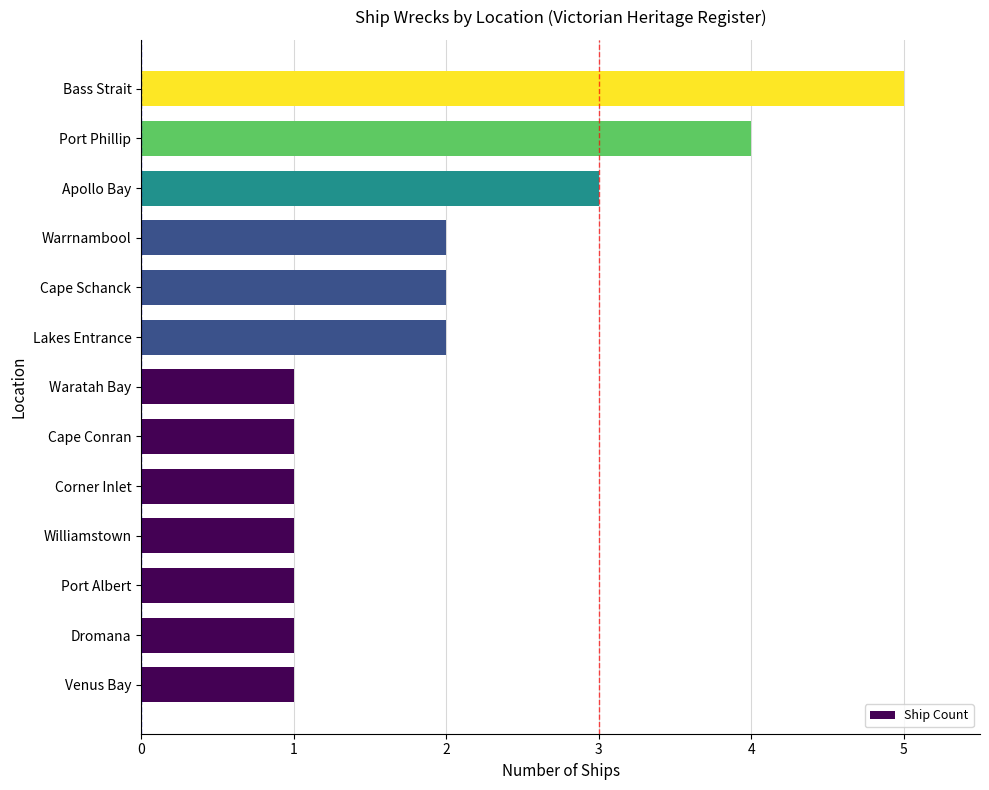

Reading bottom to top, extract all data points from this chart.

Venus Bay=1	Dromana=1	Port Albert=1	Williamstown=1	Corner Inlet=1	Cape Conran=1	Waratah Bay=1	Lakes Entrance=2	Cape Schanck=2	Warrnambool=2	Apollo Bay=3	Port Phillip=4	Bass Strait=5